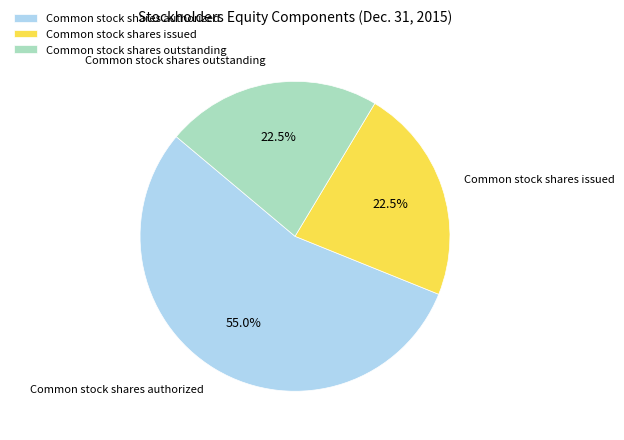

To the nearest percent, what is the average slice percentage?

33%